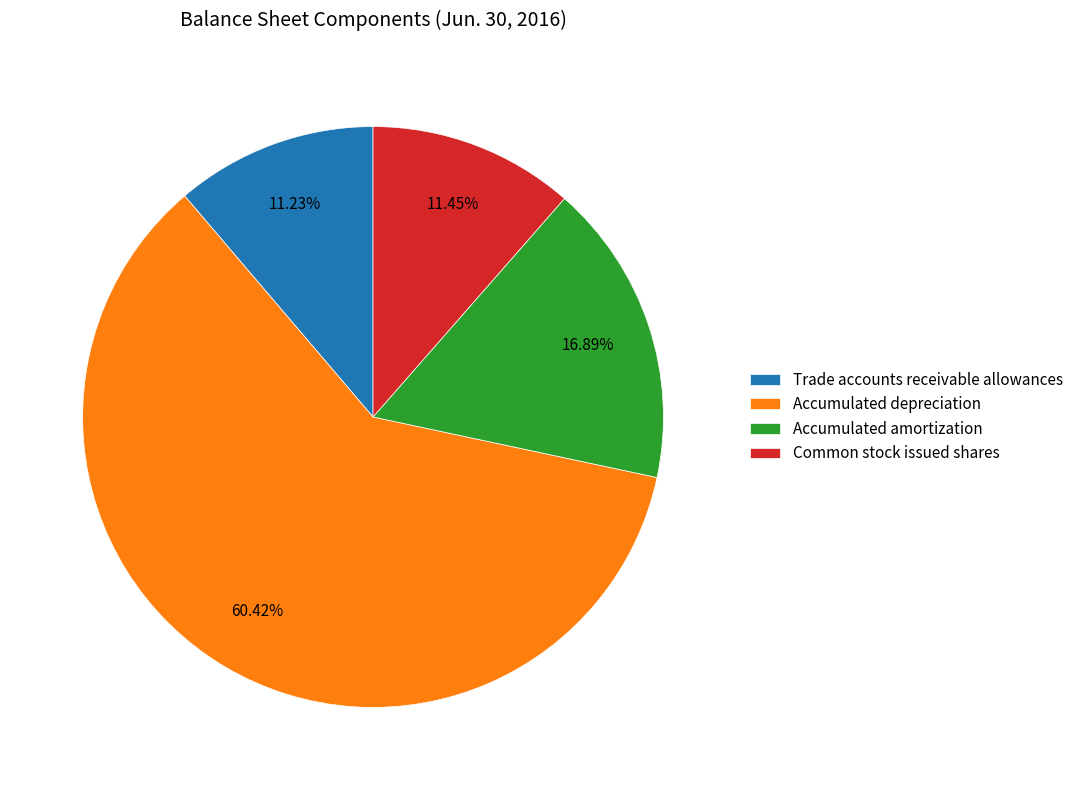

Does any single category account for the majority?

Yes